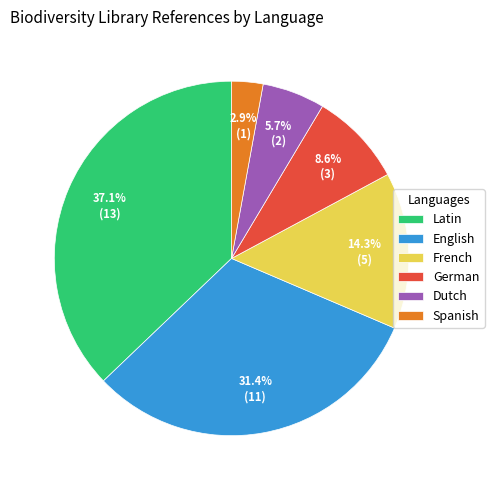

What percentage is NOT represented by German?

91.4%